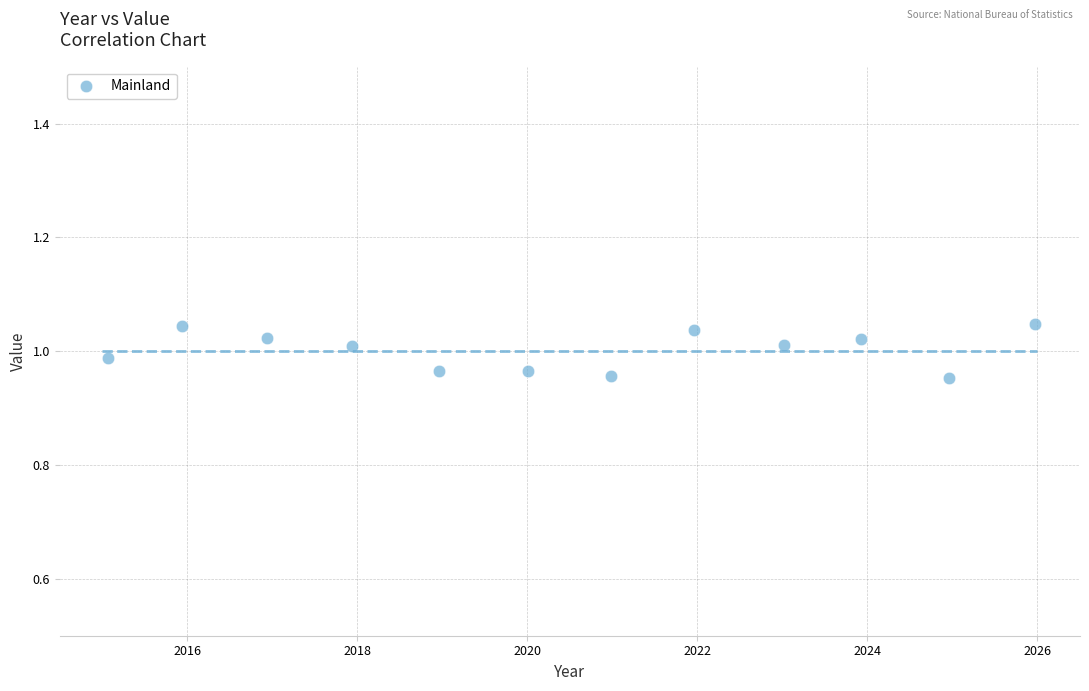

What is the average X value?

2020.5